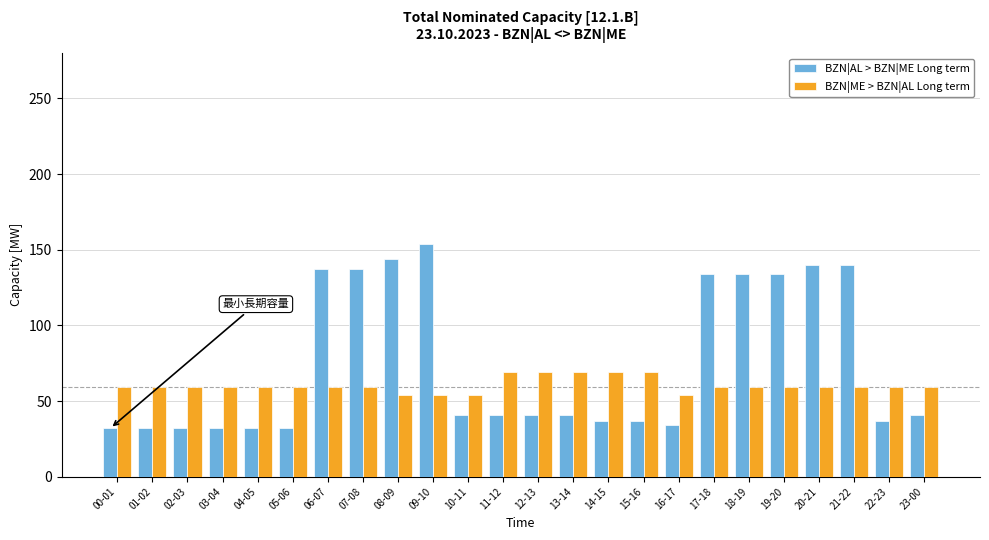

Is the value of BZN|ME > BZN|AL Long term at 18-19 greater than the value of BZN|AL > BZN|ME Long term at 23-00?

Yes